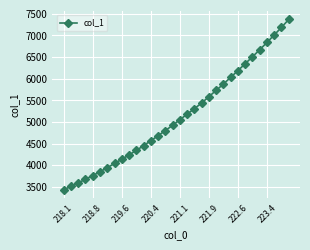

What is the maximum value shown in the chart?

7369.8